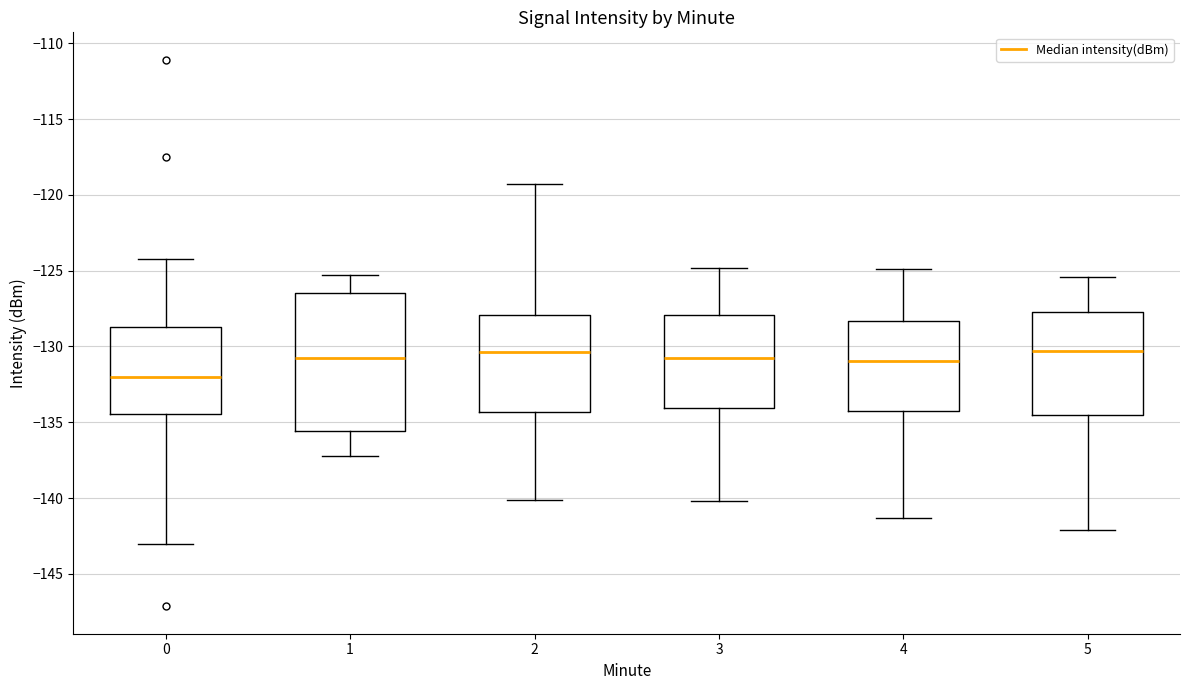

Reading left to right, read every box against the y-axis: the position of its median line, the range the box covers, and the ends of its whiskers. The values are not printed on the chart, so give them approximately, as read against the axis.

0: median -132.0, box -134.5 to -128.5, whiskers -143.0 to -124.5
1: median -131.0, box -135.5 to -126.5, whiskers -137.0 to -125.5
2: median -130.5, box -134.5 to -128.0, whiskers -140.0 to -119.5
3: median -130.5, box -134.0 to -128.0, whiskers -140.0 to -125.0
4: median -131.0, box -134.5 to -128.5, whiskers -141.5 to -125.0
5: median -130.5, box -134.5 to -127.5, whiskers -142.0 to -125.5